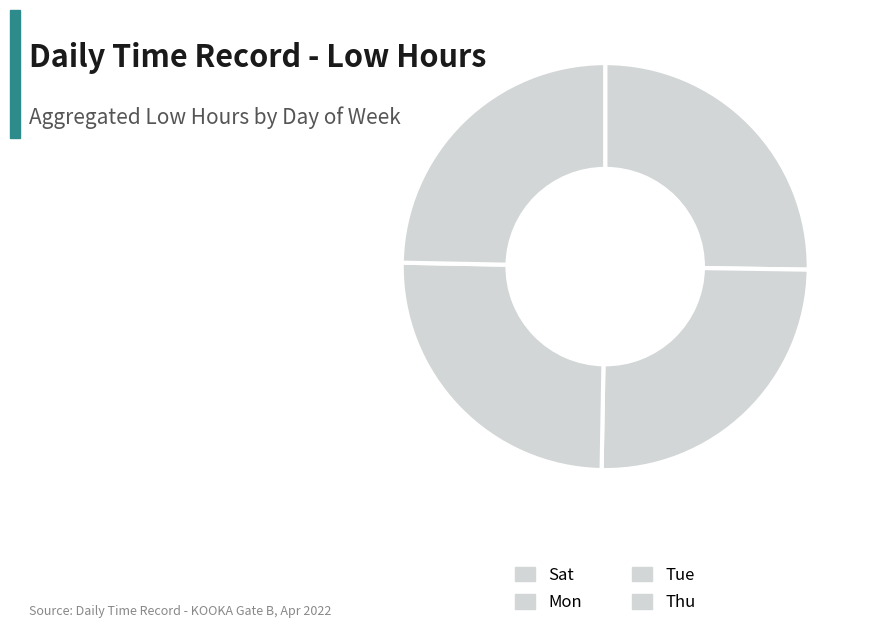

What is the smallest slice in the pie chart?

Thu